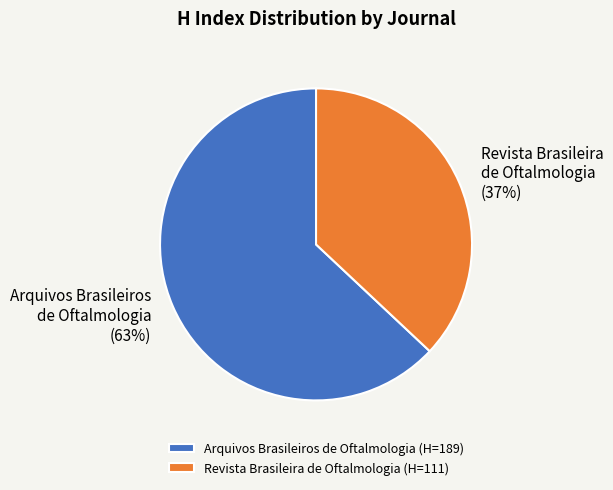

Count the number of slices in the pie.

2